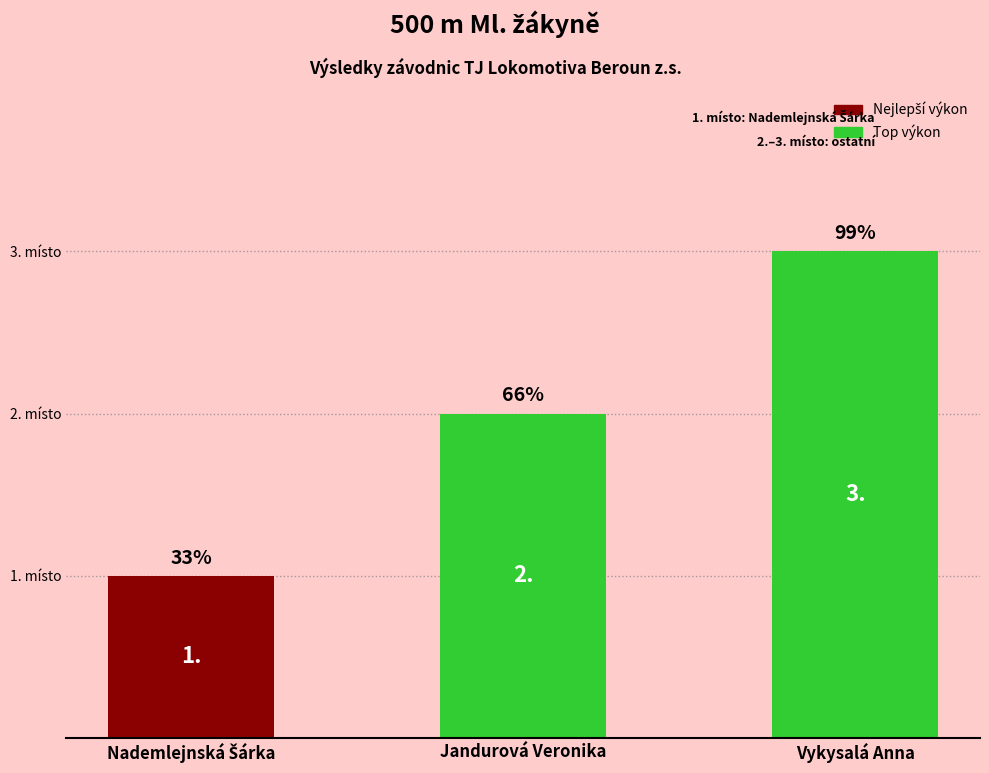

What is the change in value from Jandurová Veronika to Vykysalá Anna?

+1